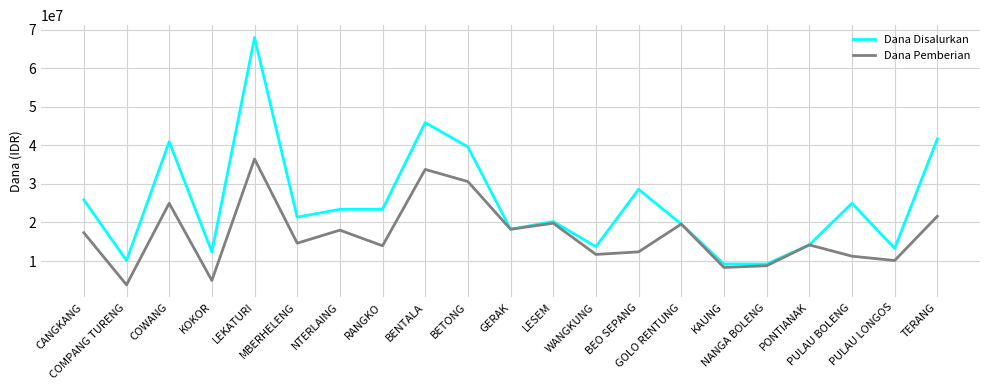

True or false: Dana Pemberian has a value of 11708205 at NANGA BOLENG.

False